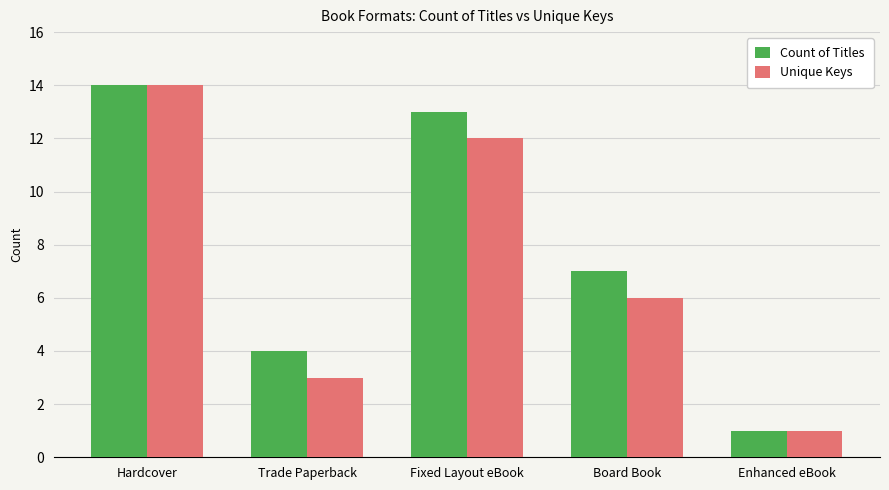

What is the difference between the Unique Keys values at Fixed Layout eBook and Trade Paperback?

9